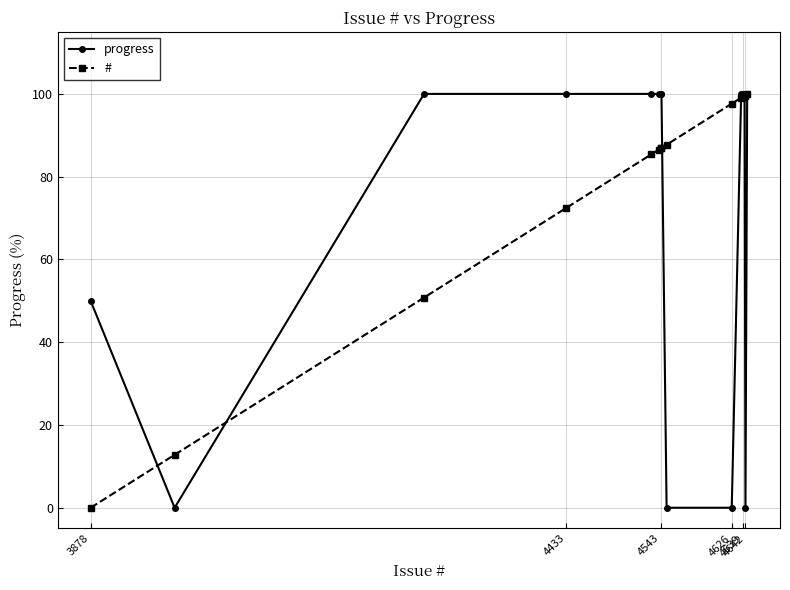

What is the maximum value for progress?

100.0